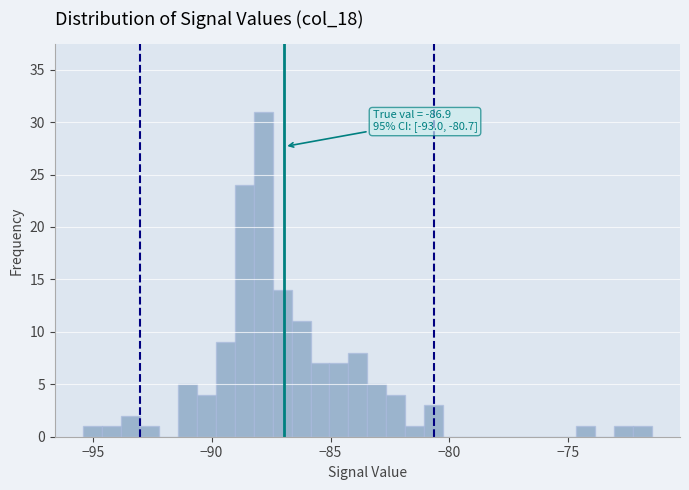

Read against the x-axis, roughly where is the centre of the tallest bar?

-88.0